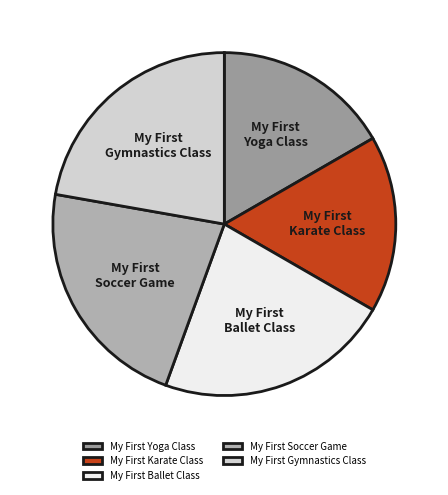

Does any single category account for the majority?

No